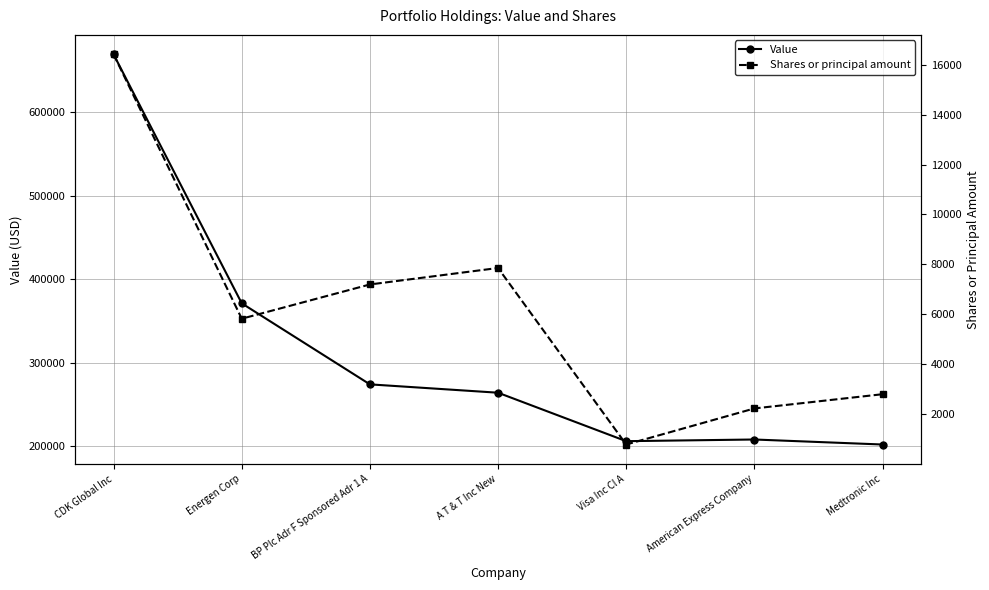

What is the average value of the Shares or principal amount series?

6158